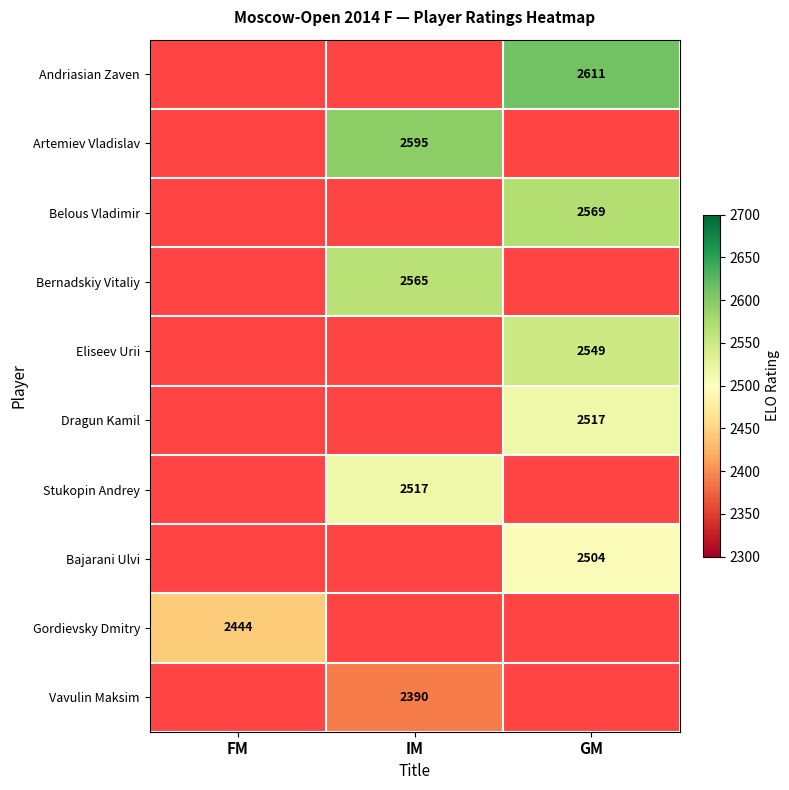

True or false: Andriasian Zaven has a value of 2611 at GM.

True